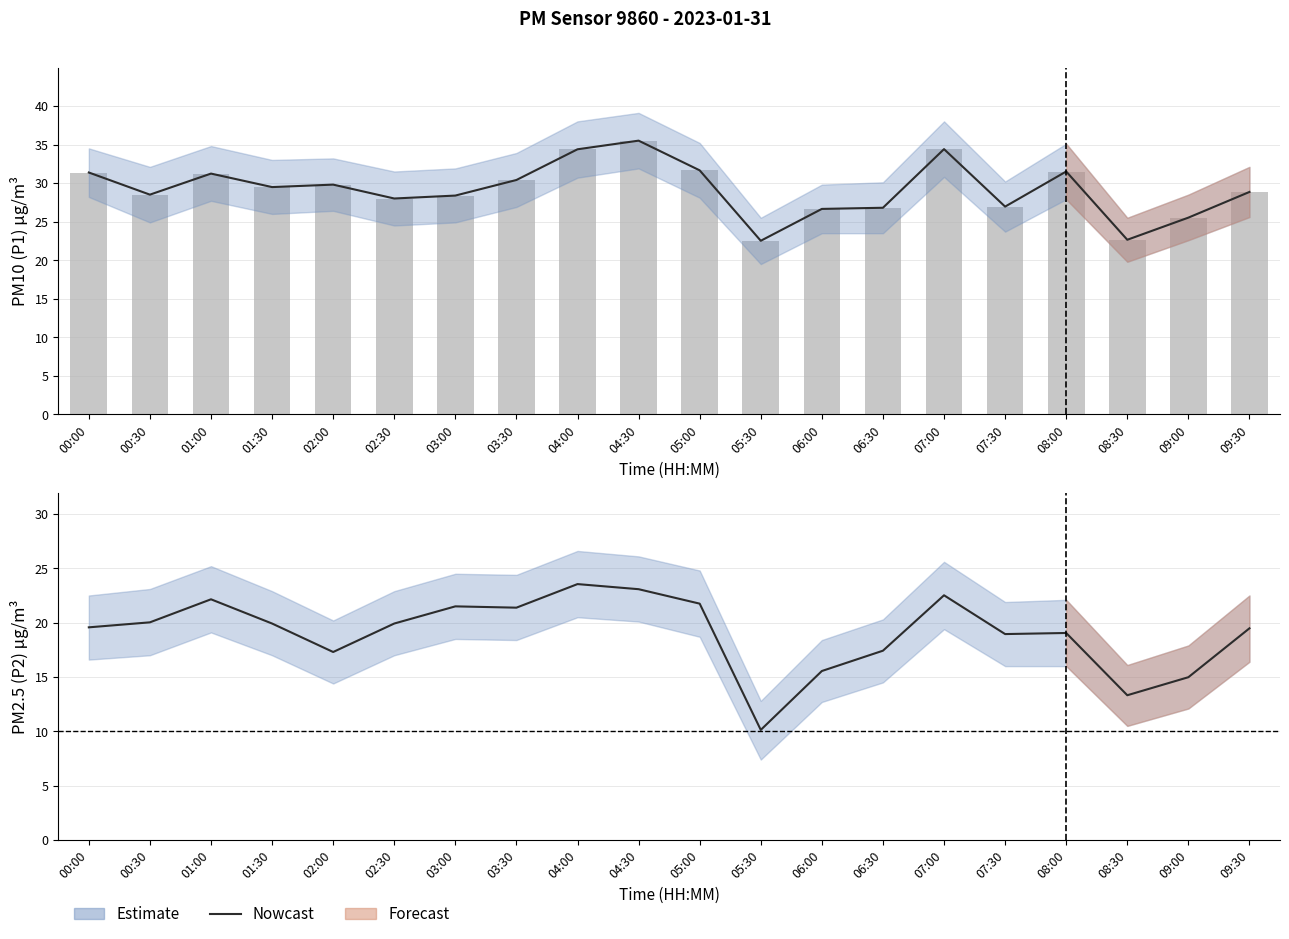

Which has a higher value, 05:30 or 05:00?

05:00